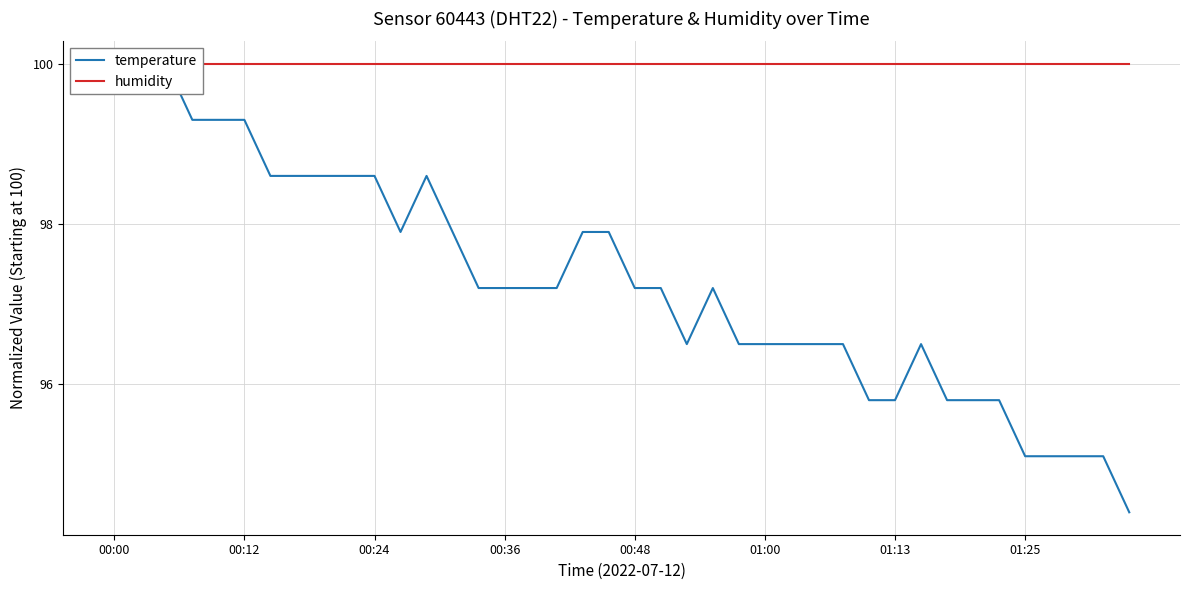

Is it true that humidity equals 100.0 at 8?

True